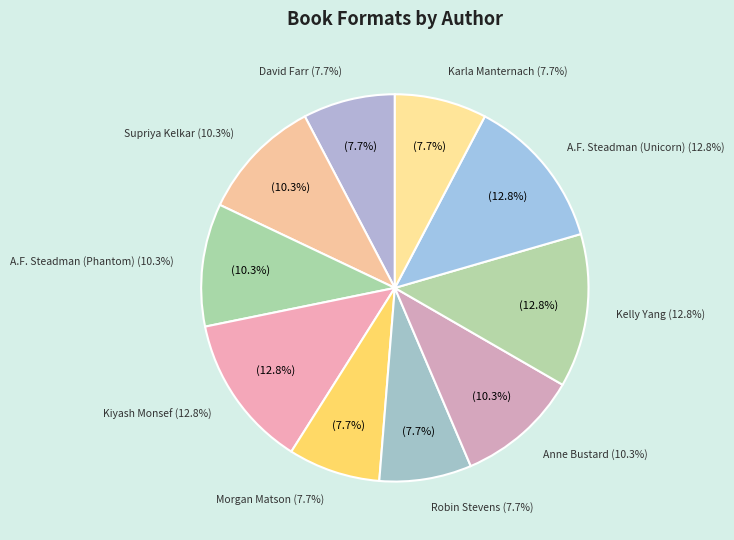

True or false: Kelly Yang accounts for 23% of the total.

False